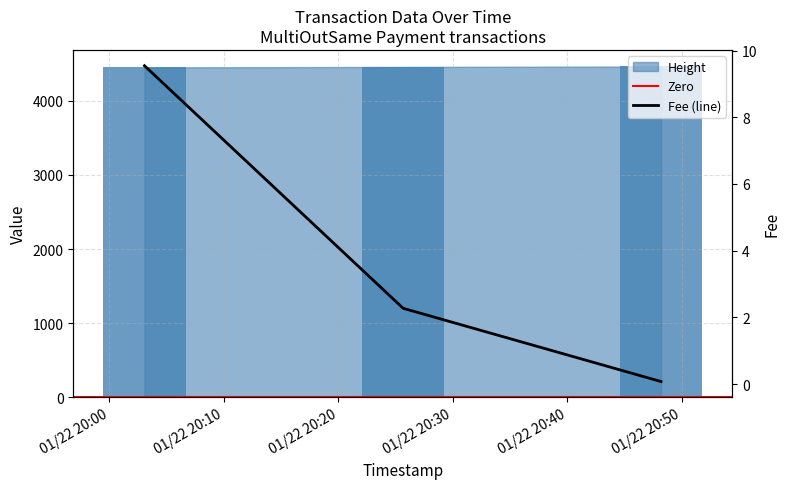

At how many categories does at least one series exceed 2789?

3